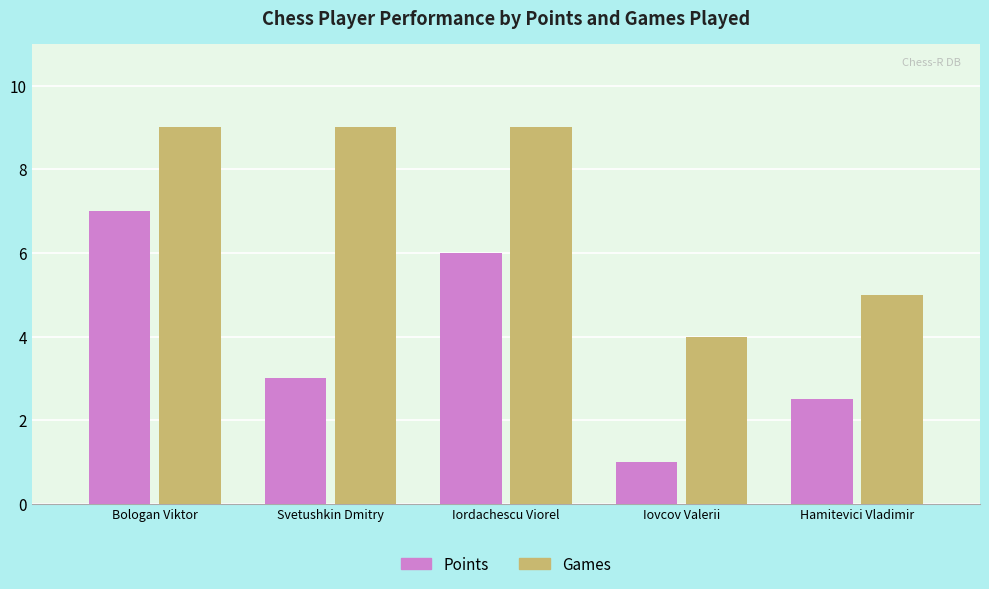

What is the sum of the Games values at Iordachescu Viorel and Svetushkin Dmitry?

18.0